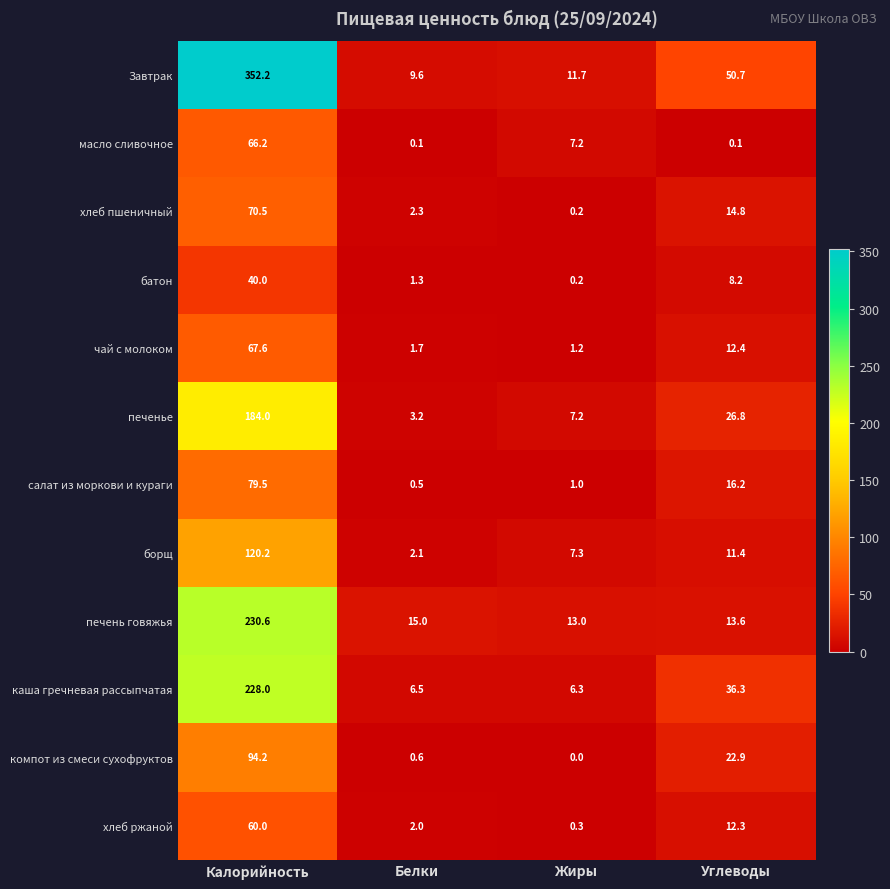

What is the difference between the maximum and second lowest values in the Завтрак series?

340.5